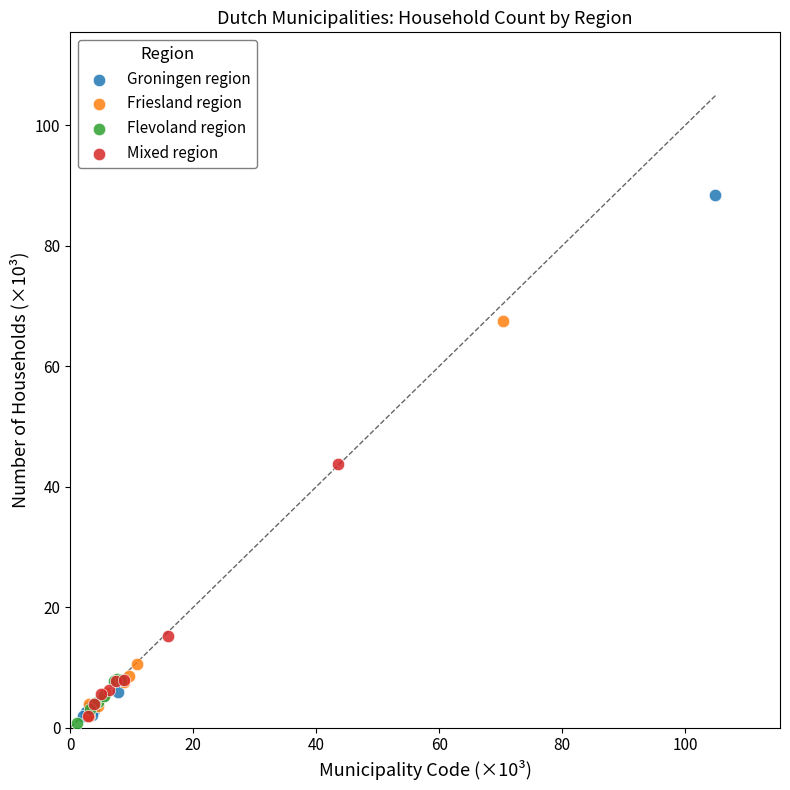

Which series reaches the minimum Y coordinate?

Flevoland region